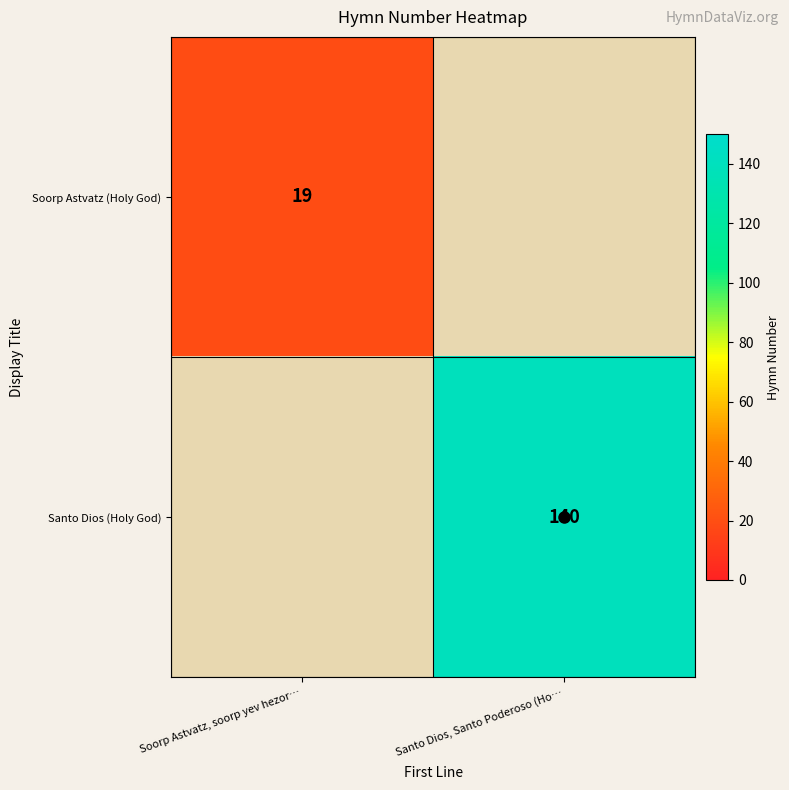

True or false: Santo Dios (Holy God) has a value of 140.0 at Santo Dios, Santo Poderoso (Ho….

True